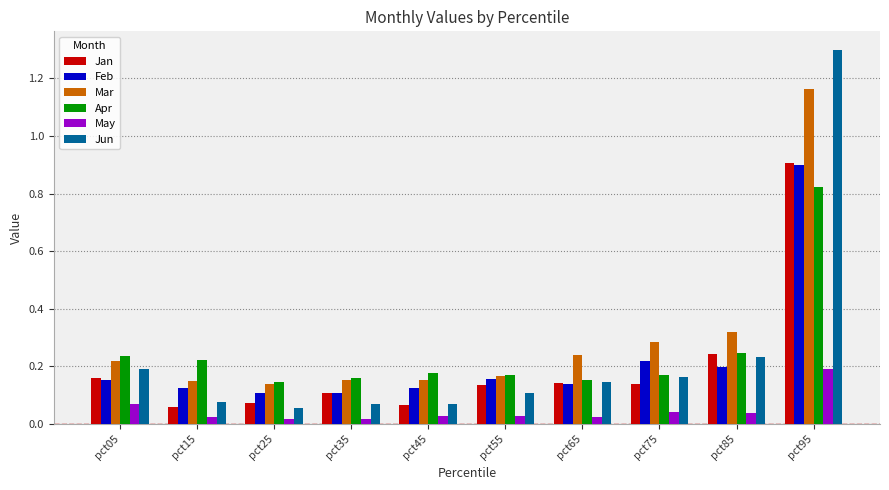

Which series has the largest range (max minus min)?

Jun